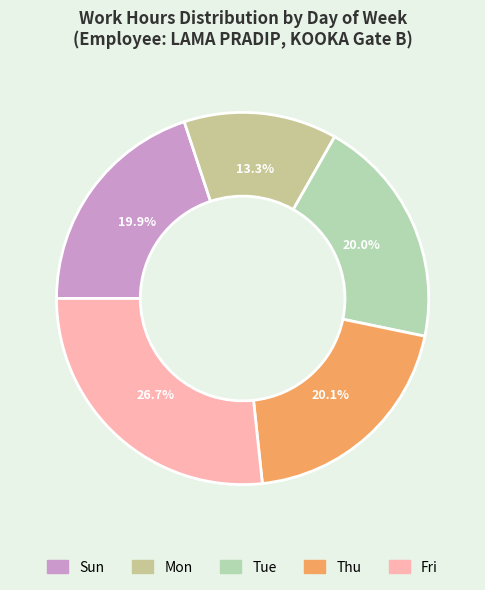

Count the number of slices in the pie.

5